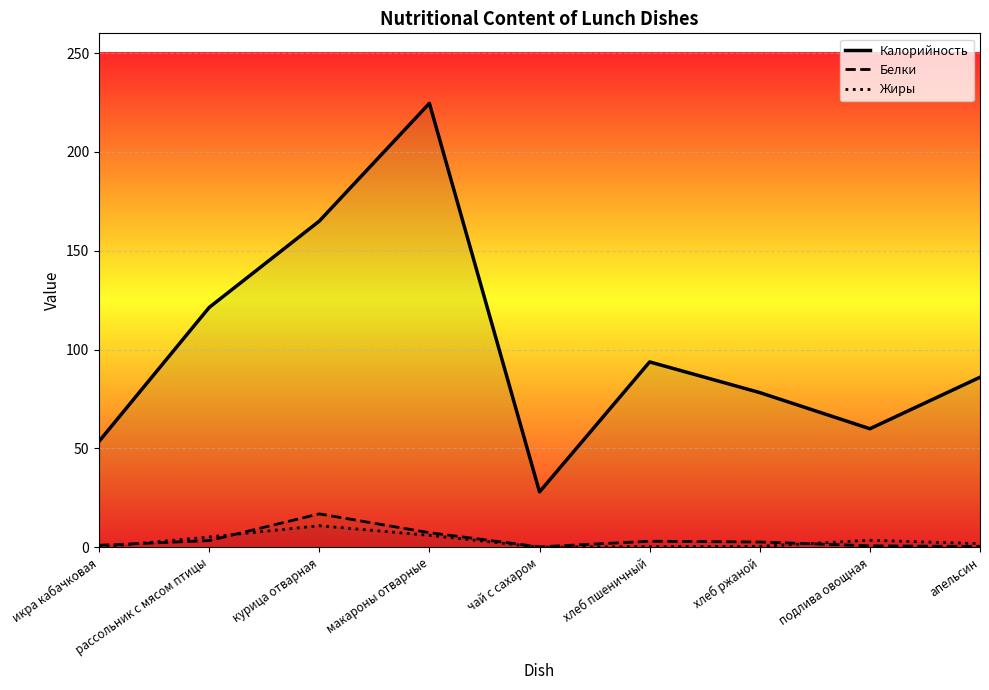

Reading left to right, extract all data points from this chart.

Калорийность: 53.6	121.3	165.0	224.6	28.0	93.8	78.2	60.0	86.0
Белки: 1.0	3.4	16.9	7.4	0.2	3.0	2.6	0.7	0.4
Жиры: 0.1	5.2	10.9	6.0	0.0	0.3	0.5	3.5	1.8